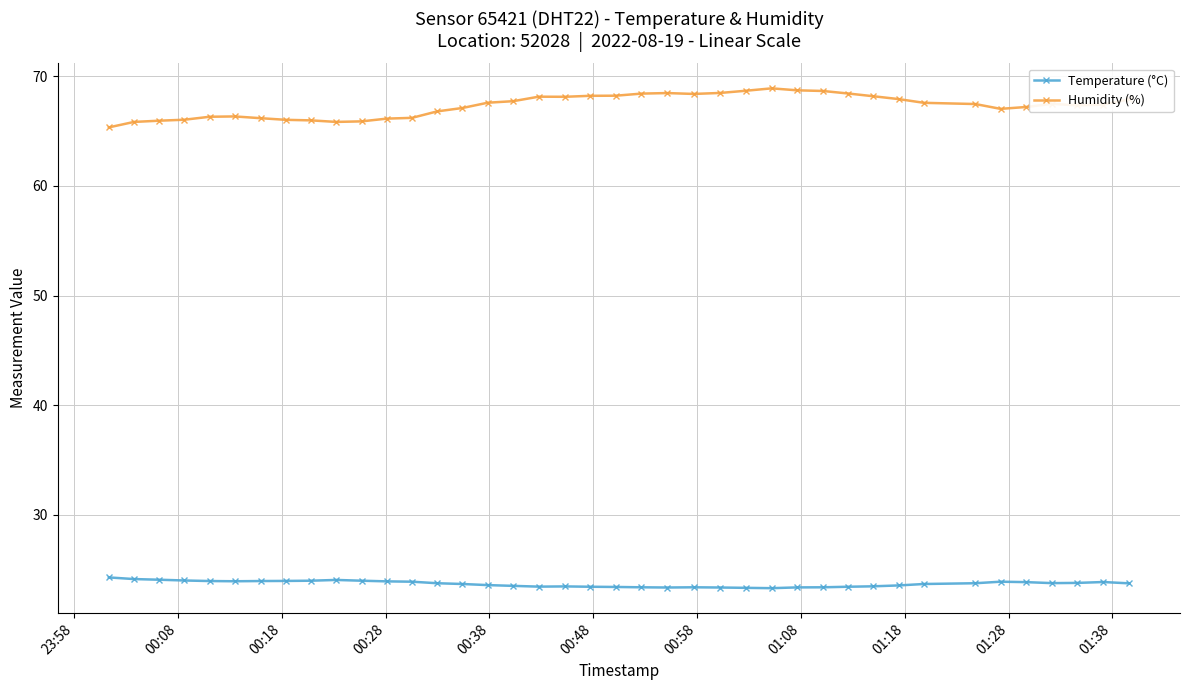

Which series has the largest total across all categories?

Humidity (%)